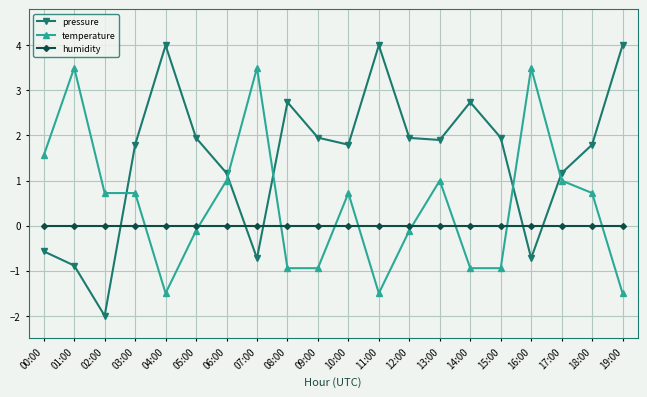

What is the value of the temperature point at the 18th from the left?

1.0